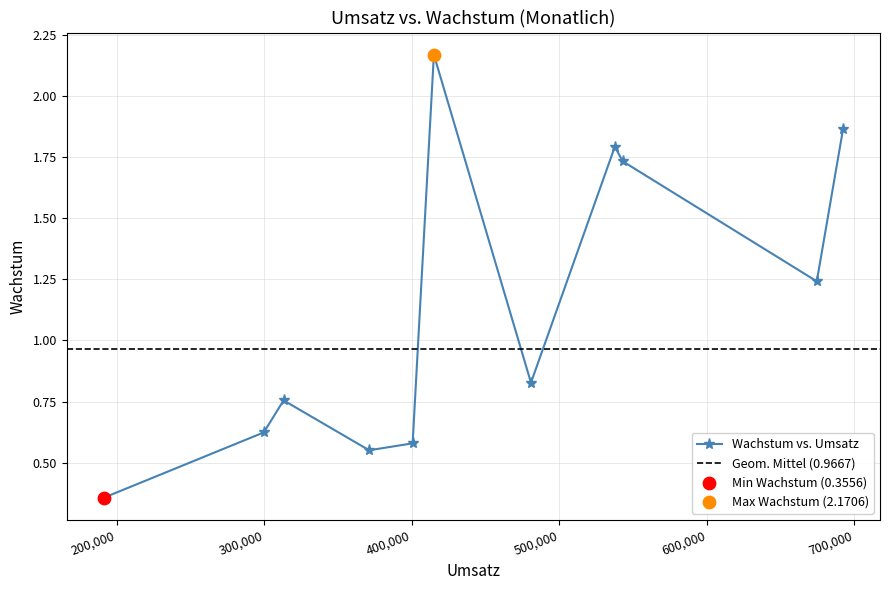

What is the value of the Wachstum vs. Umsatz point at the 8th from the left?

1.8